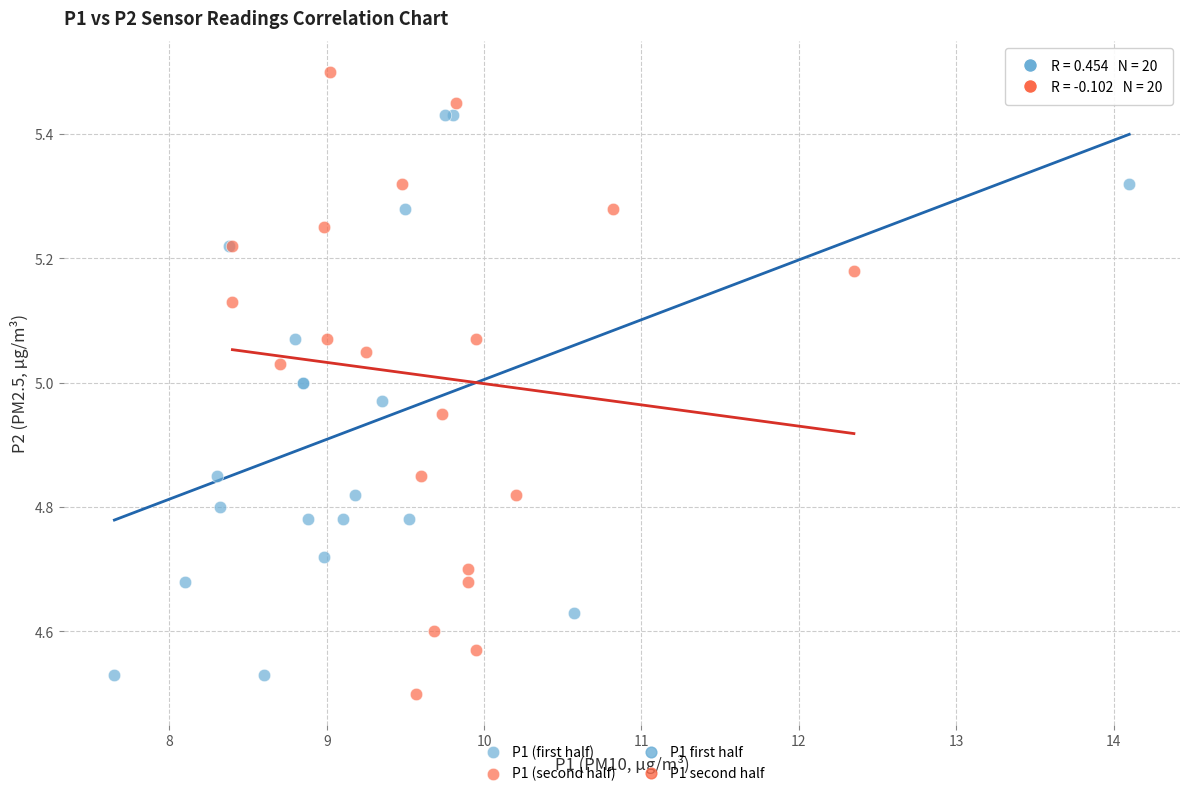

Which series has the widest spread of Y values?

P1 (second half)